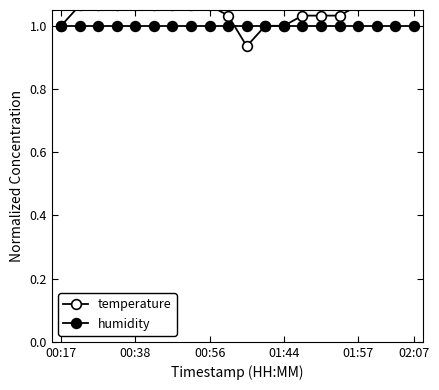

At which label is humidity closest to 1?

00:17